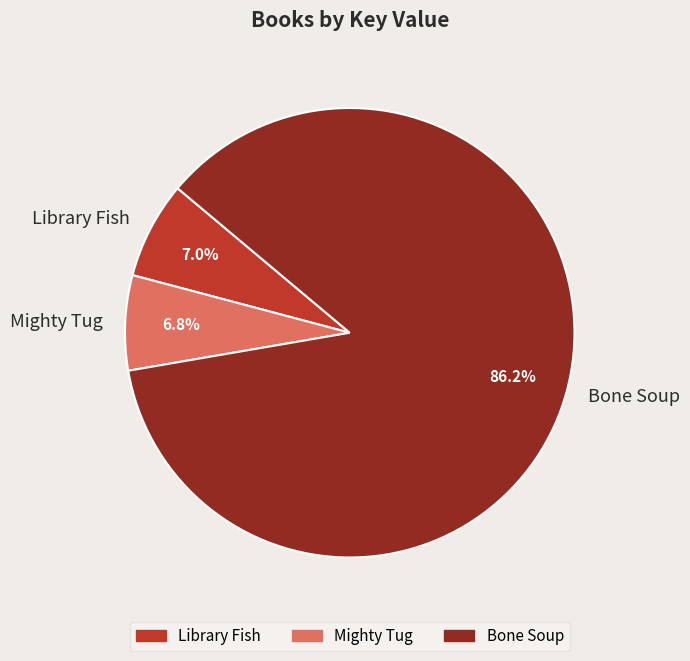

To the nearest percent, what is the average slice percentage?

33%